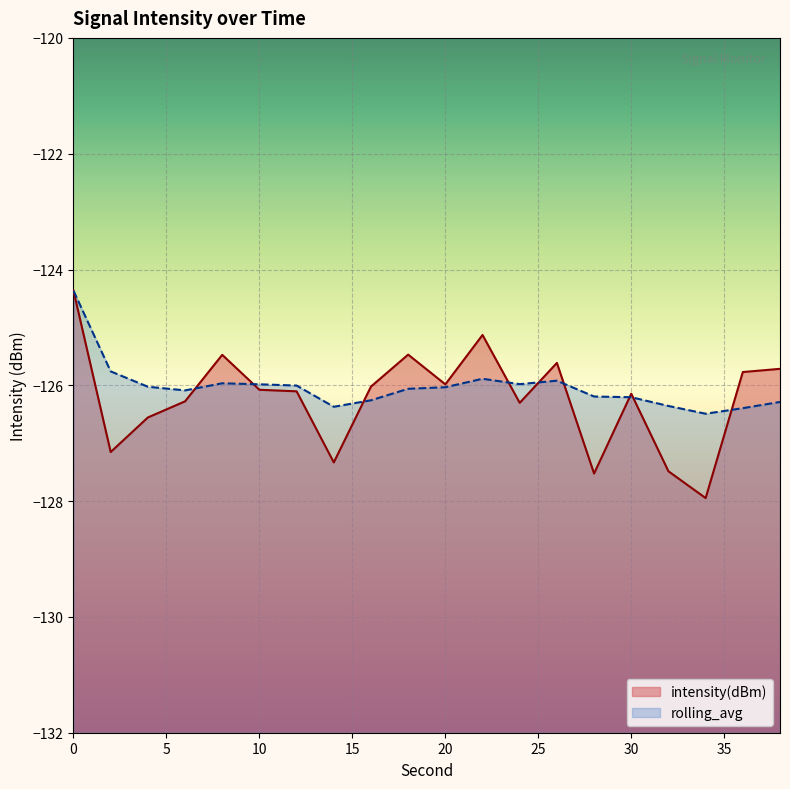

Rank the categories by intensity(dBm) value from highest to lowest.

0, 22, 18, 8, 26, 38, 36, 20, 16, 10, 12, 30, 6, 24, 4, 2, 14, 32, 28, 34